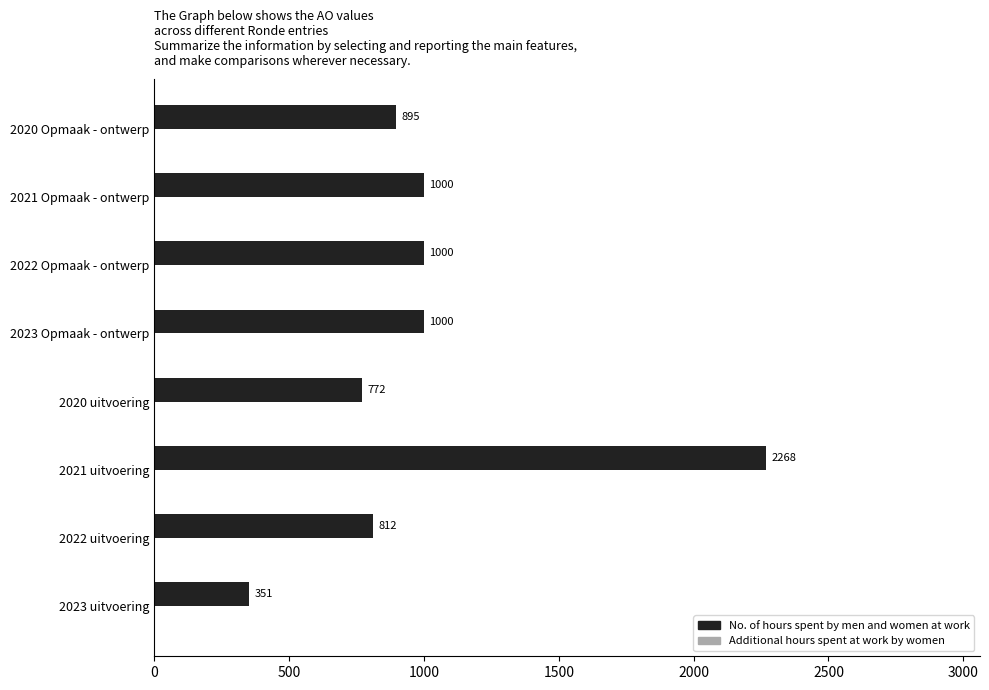

Is it true that the value at 2023 Opmaak - ontwerp is 1000?

True